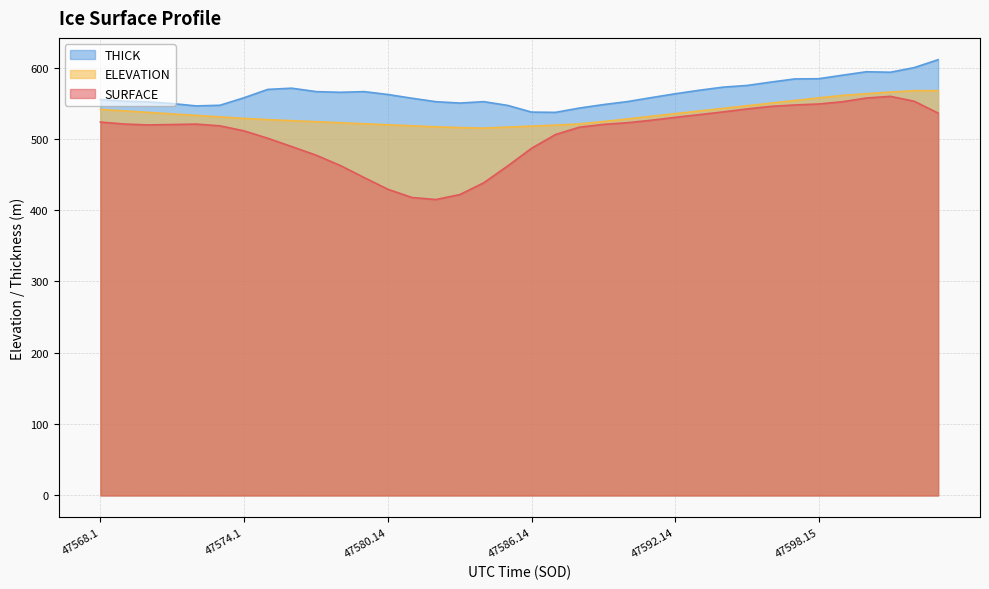

The value of SURFACE at 47575.1 is 500.9. True or false?

True